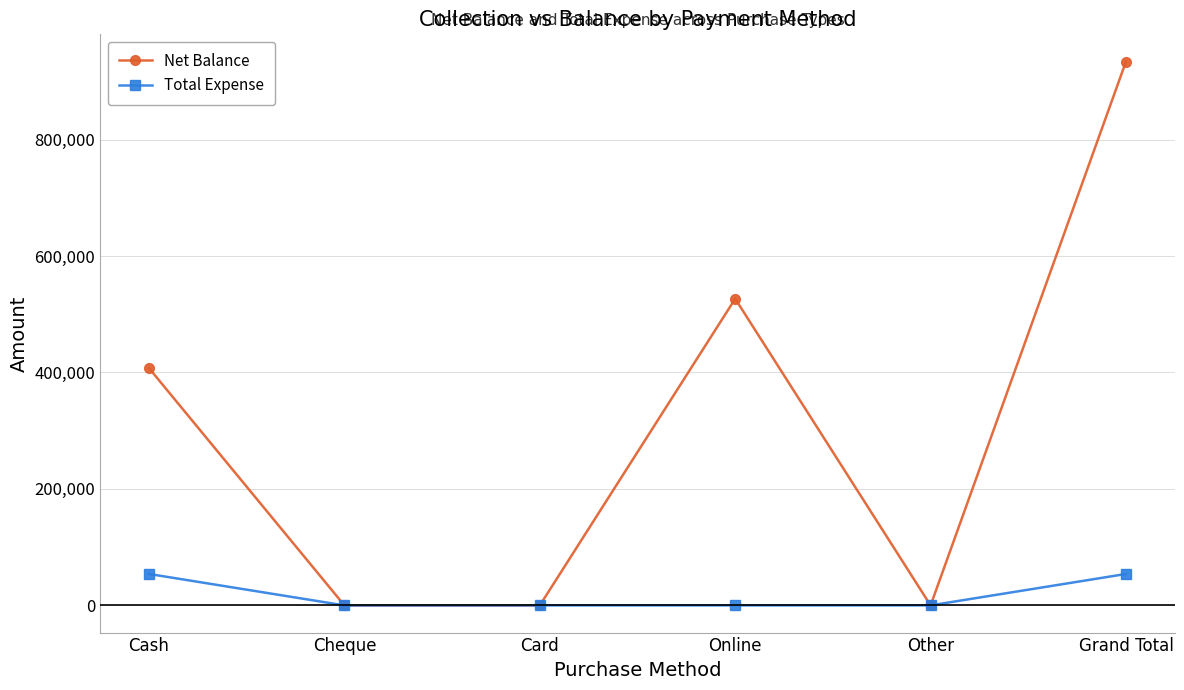

At which label does Net Balance reach its peak?

Grand Total